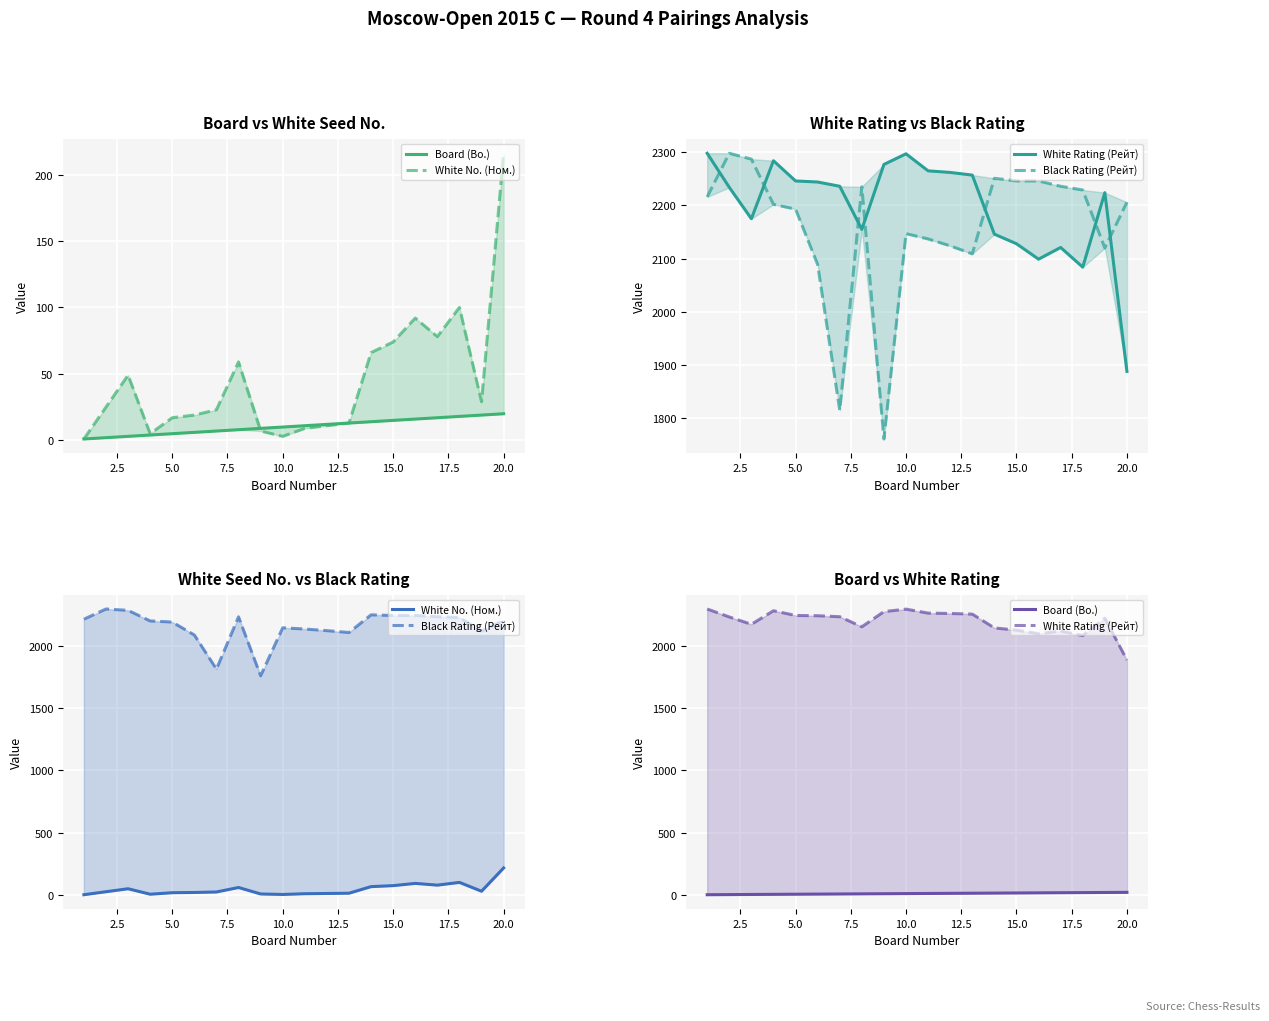

True or false: Board (Bo.) and White Rating (Рейт) intersect in this chart.

False